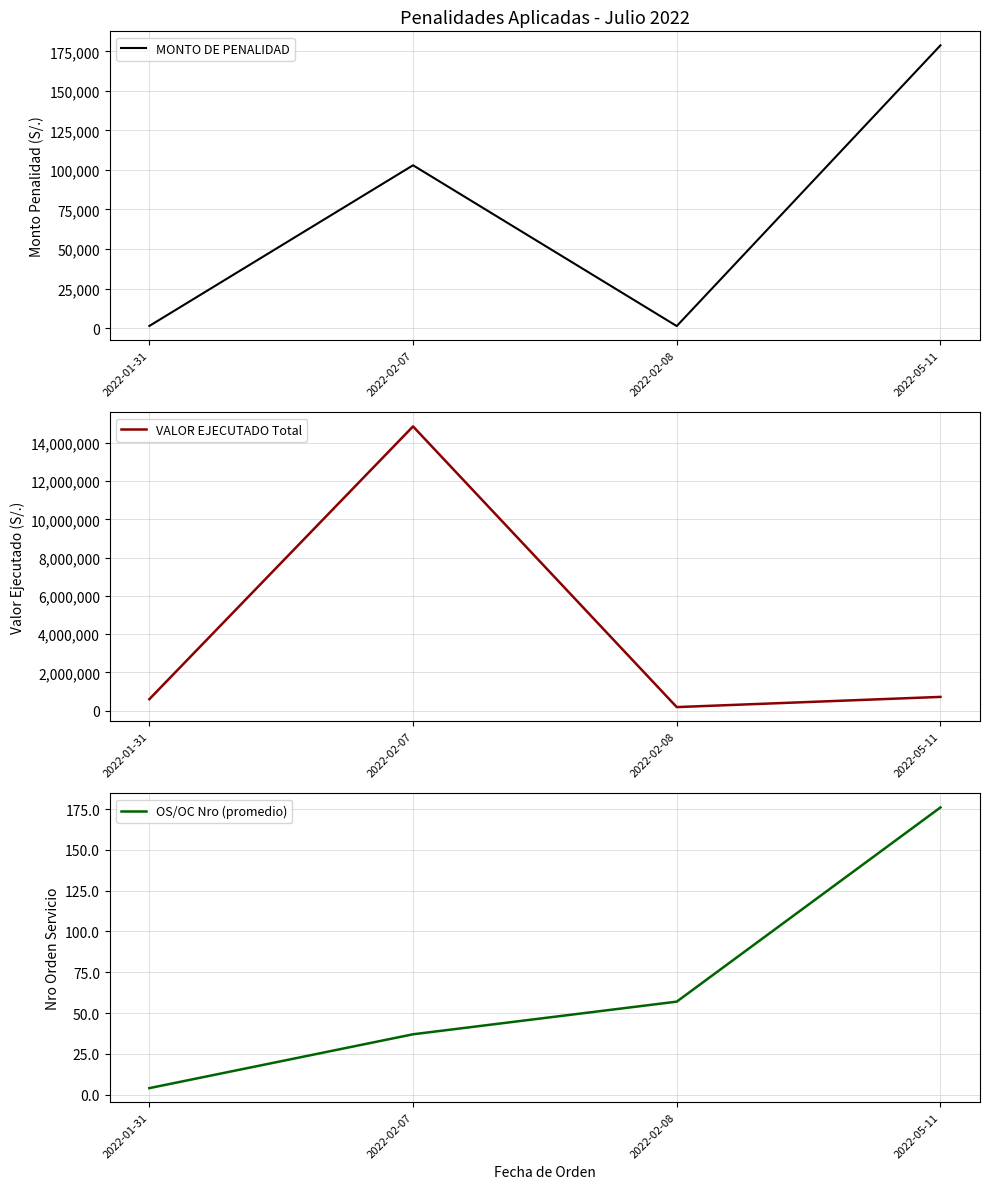

Reading right to left, transcribe all the data shown in this chart.

MONTO DE PENALIDAD: 2022-05-11=178800.0	2022-02-08=1240.0	2022-02-07=102950.0	2022-01-31=1300.0
VALOR EJECUTADO Total: 2022-05-11=715368.0	2022-02-08=181971.7	2022-02-07=14856933.0	2022-01-31=595003.2
OS/OC Nro (promedio): 2022-05-11=176.0	2022-02-08=57.0	2022-02-07=37.0	2022-01-31=4.0